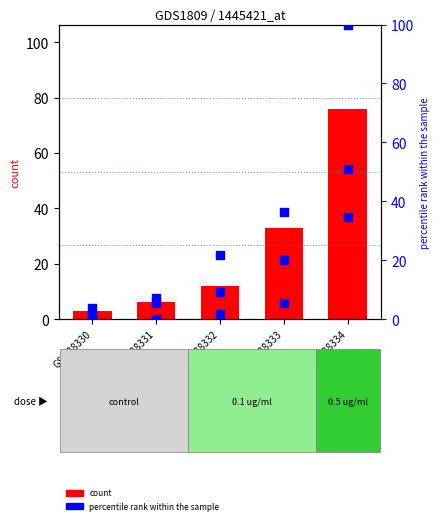

Which series reaches the maximum Y coordinate?

percentile rank within the sample